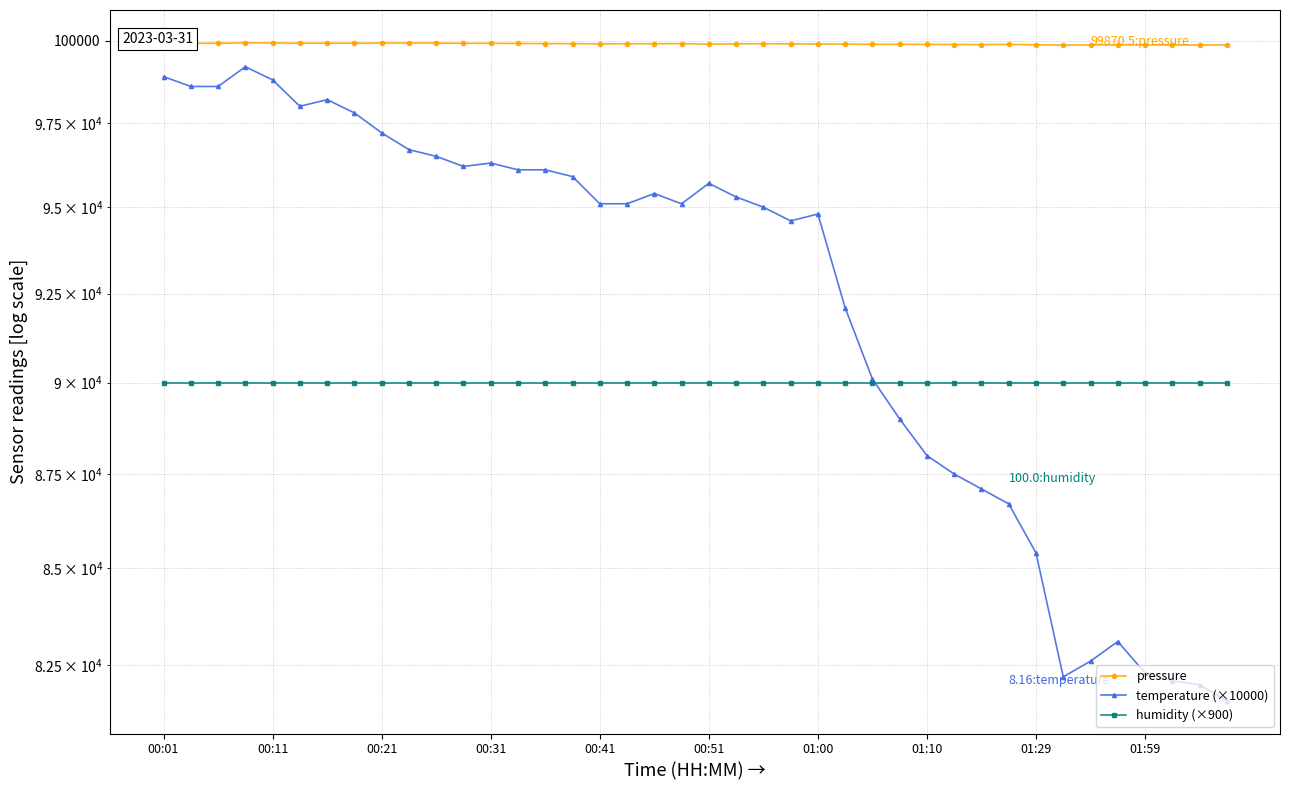

What is the minimum value shown in the chart?

81600.0